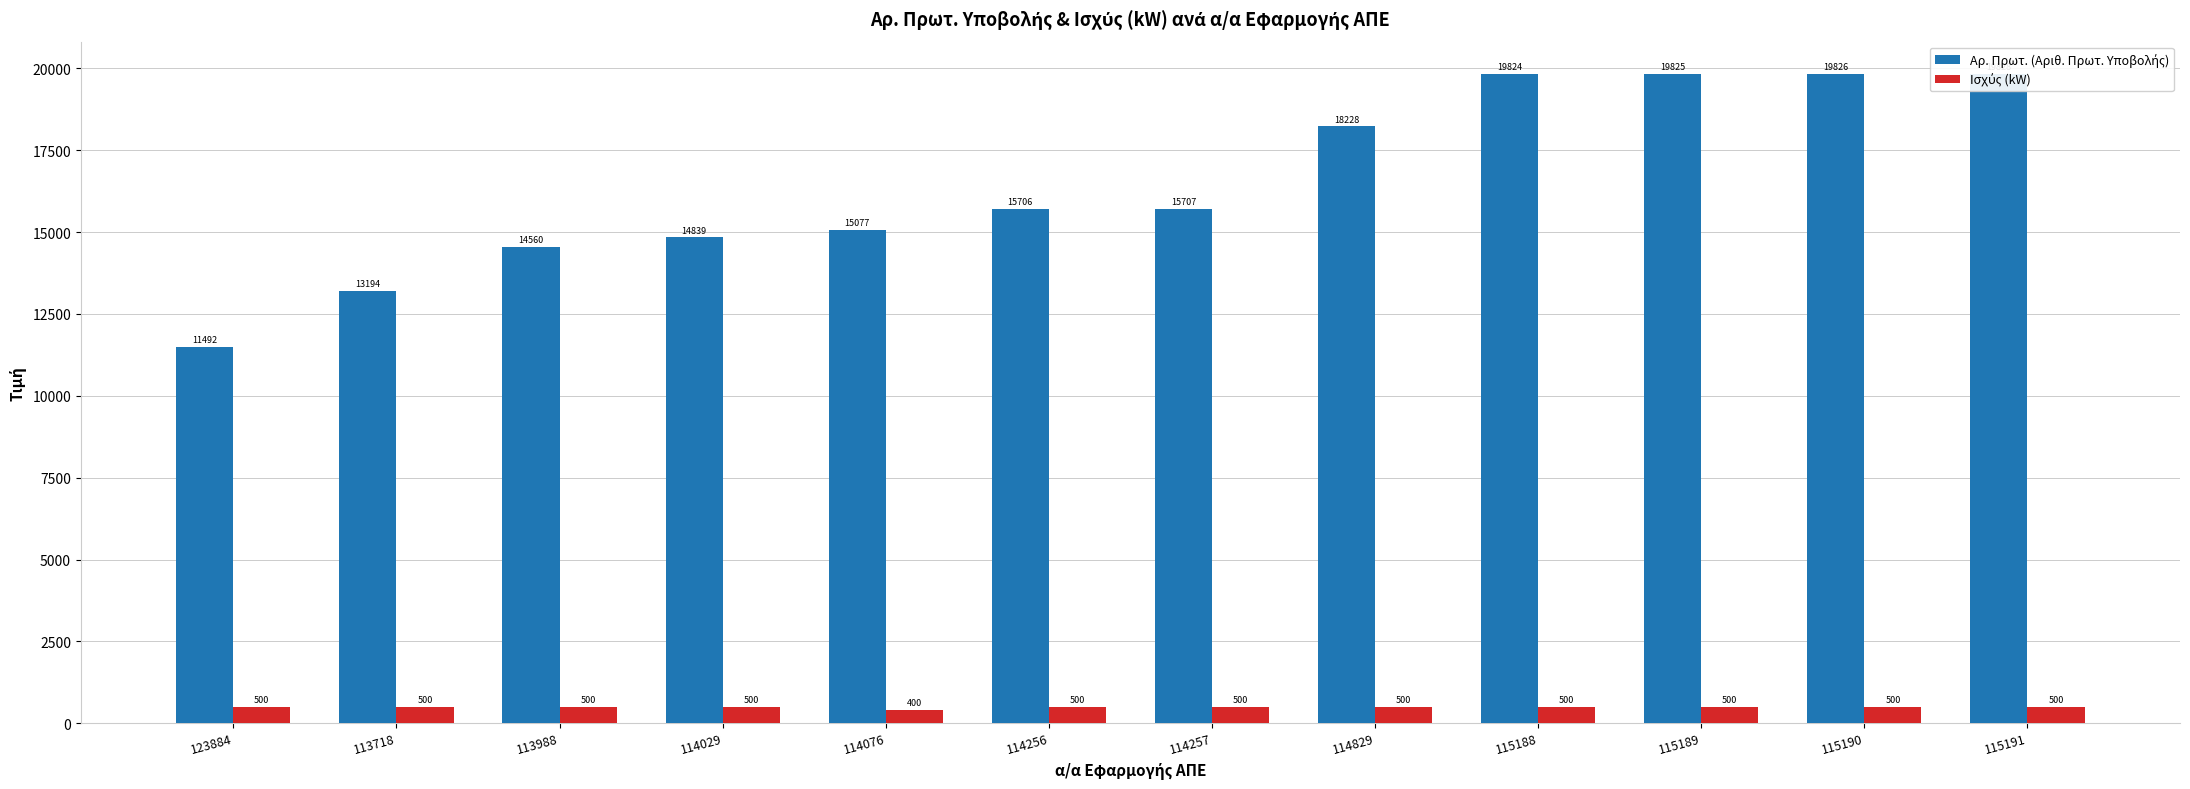

At how many categories does at least one series exceed 5173?

12